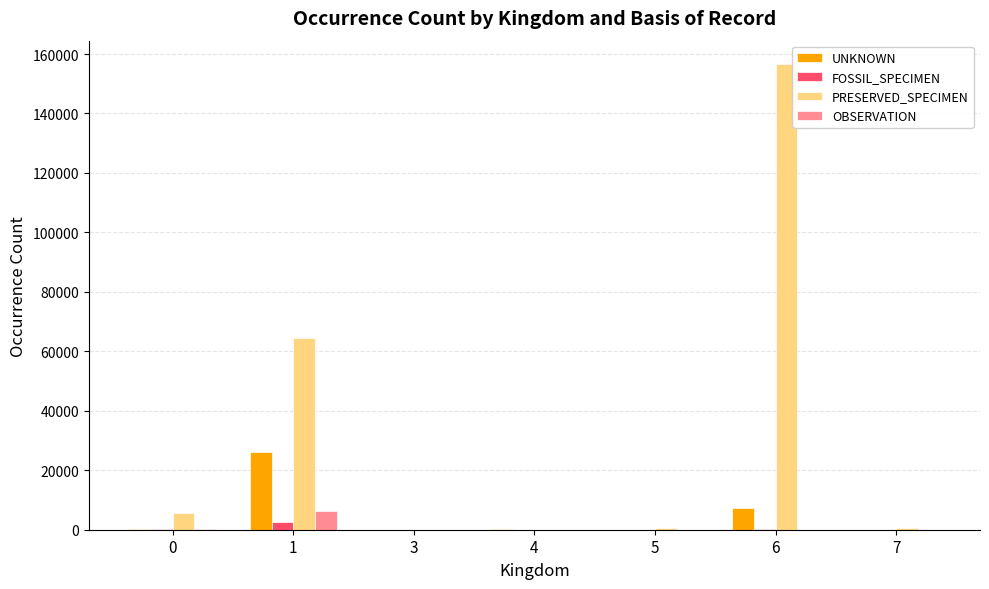

Which series changed the most between 5 and 6?

PRESERVED_SPECIMEN